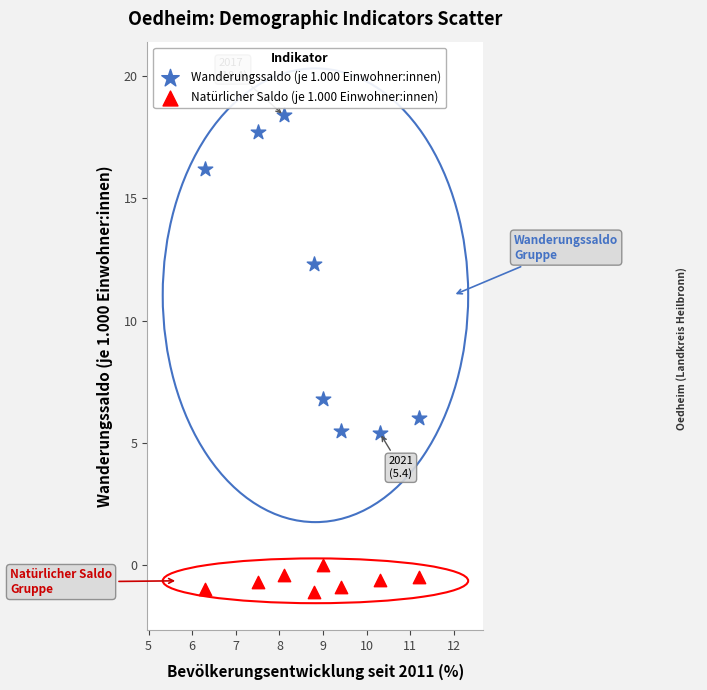

Which series contains the highest Y value?

Wanderungssaldo (je 1.000 Einwohner:innen)